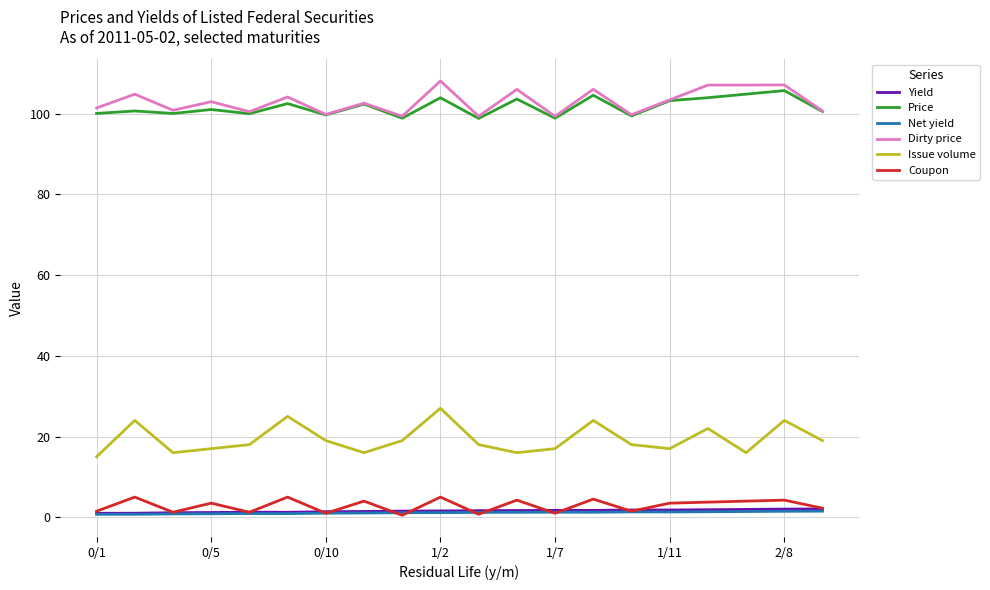

True or false: Net yield and Price cross at least once.

False